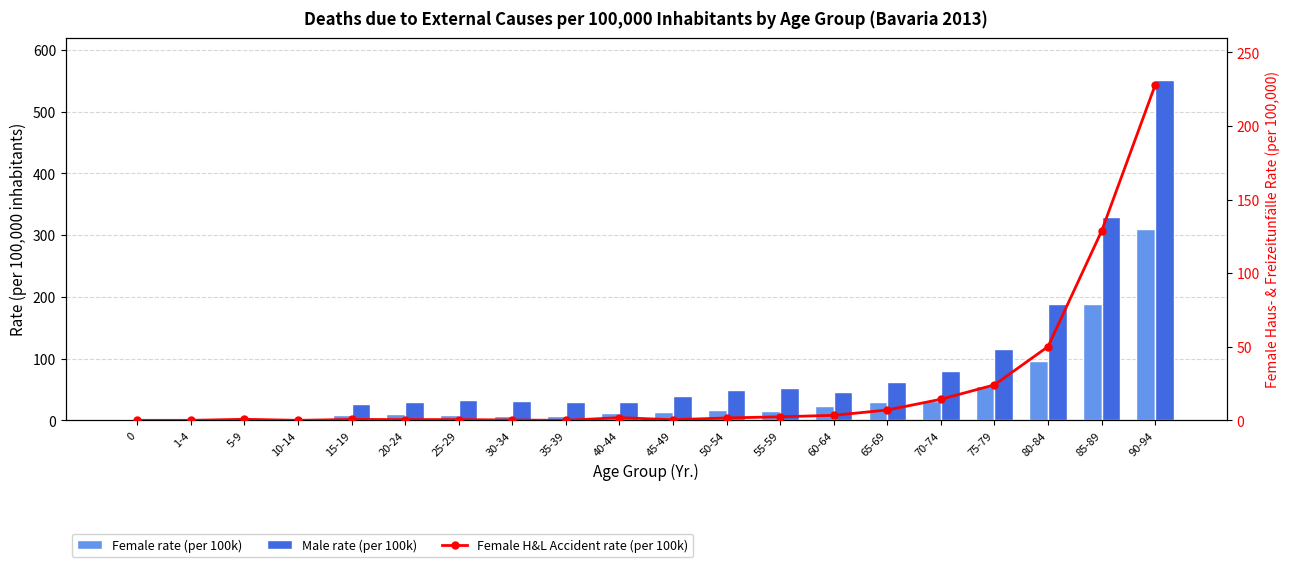

The Female rate (per 100k) series shows 8.8 at 35-39. True or false?

False